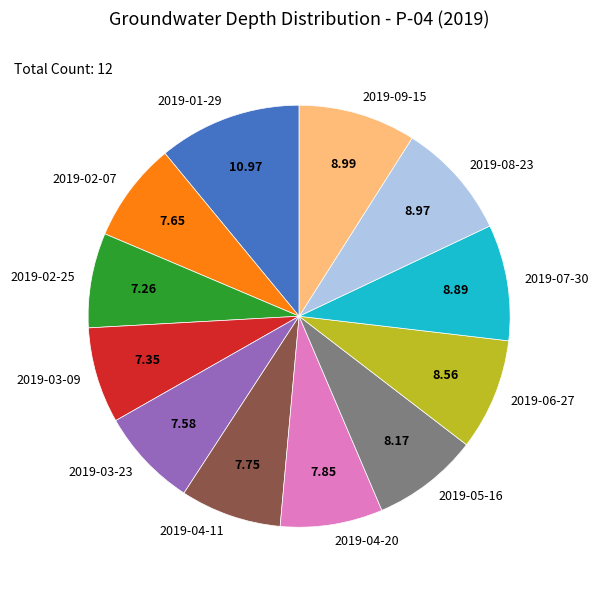

True or false: 2019-03-09 accounts for 17% of the total.

False